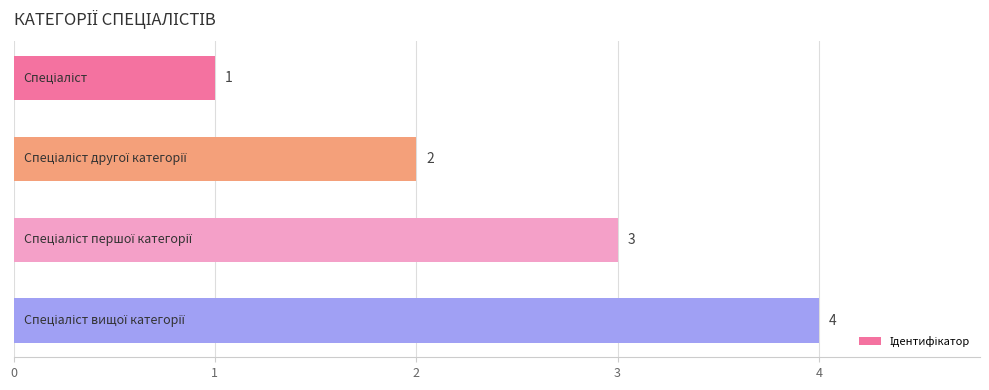

Does the chart contain any negative values?

No